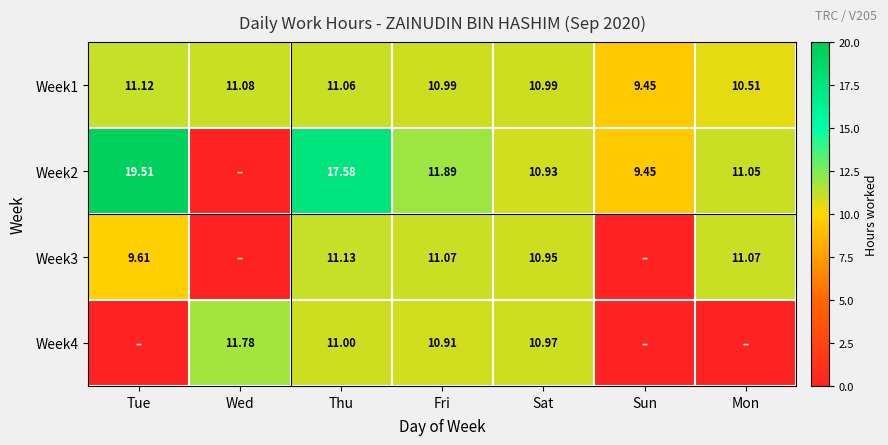

At which label is Week1 closest to 10?

Mon